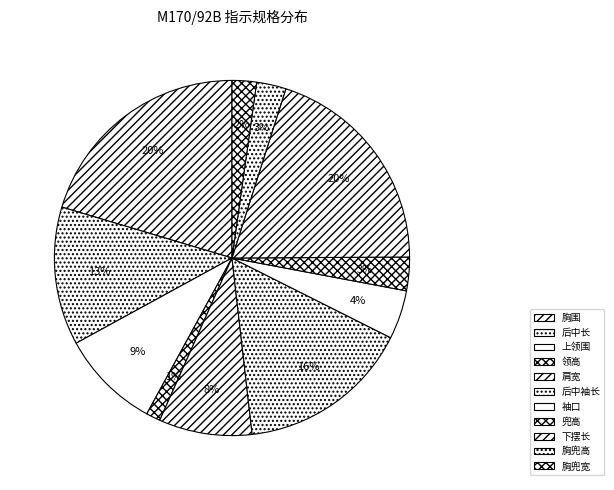

Is it true that 上领围 is 9% of the pie?

True